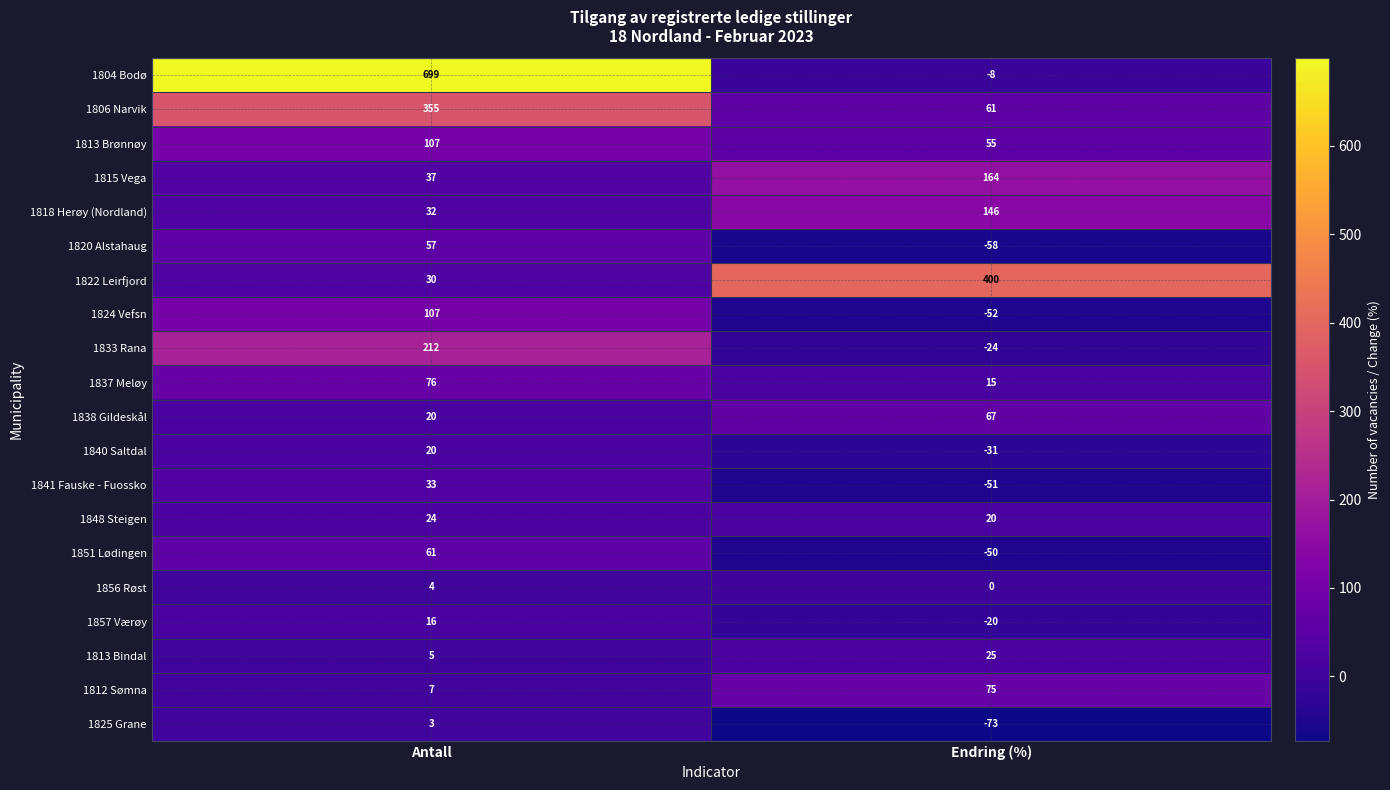

Between Antall and Endring (%), which series saw the biggest shift?

1804 Bodø